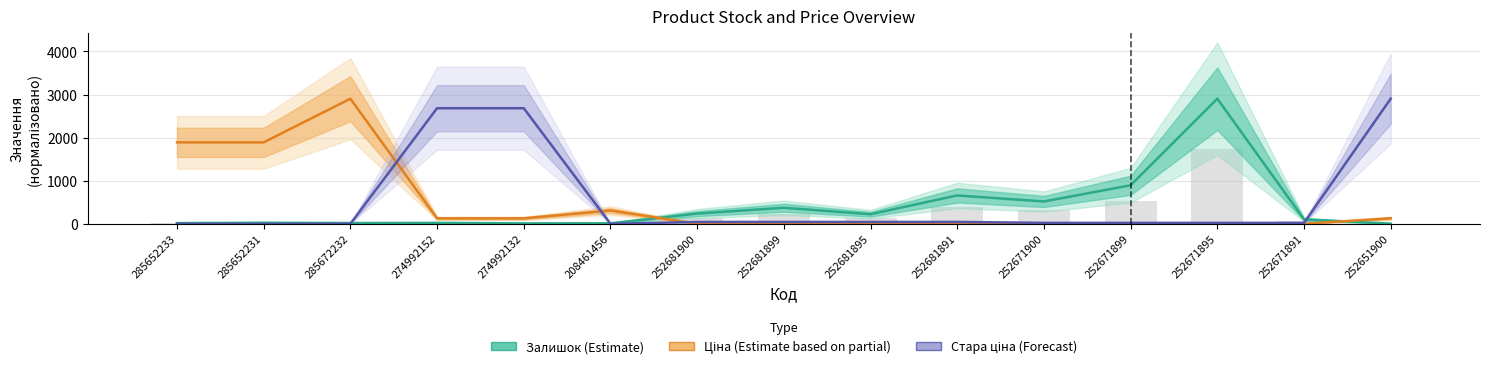

How many categories are shown in the chart?

15